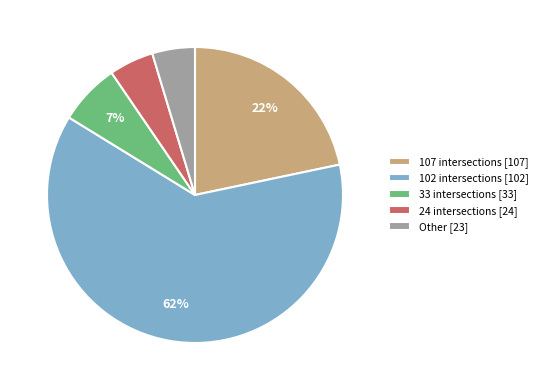

Is there any slice that represents more than half of the pie?

Yes